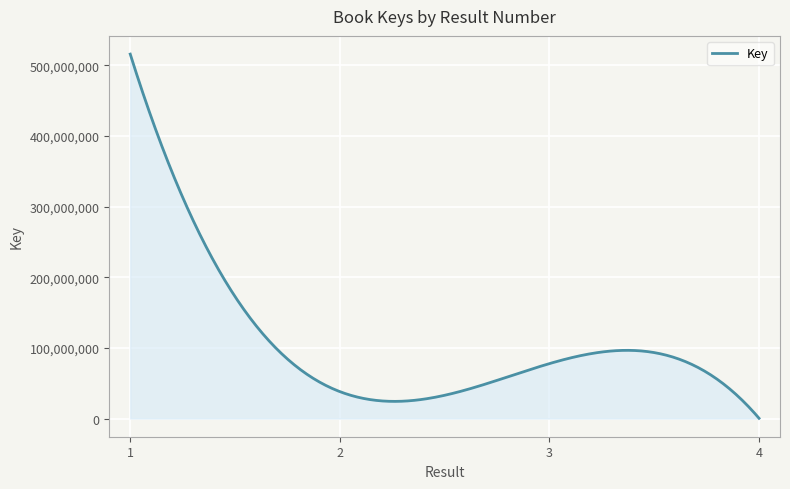

What is the average value?

108452675.2